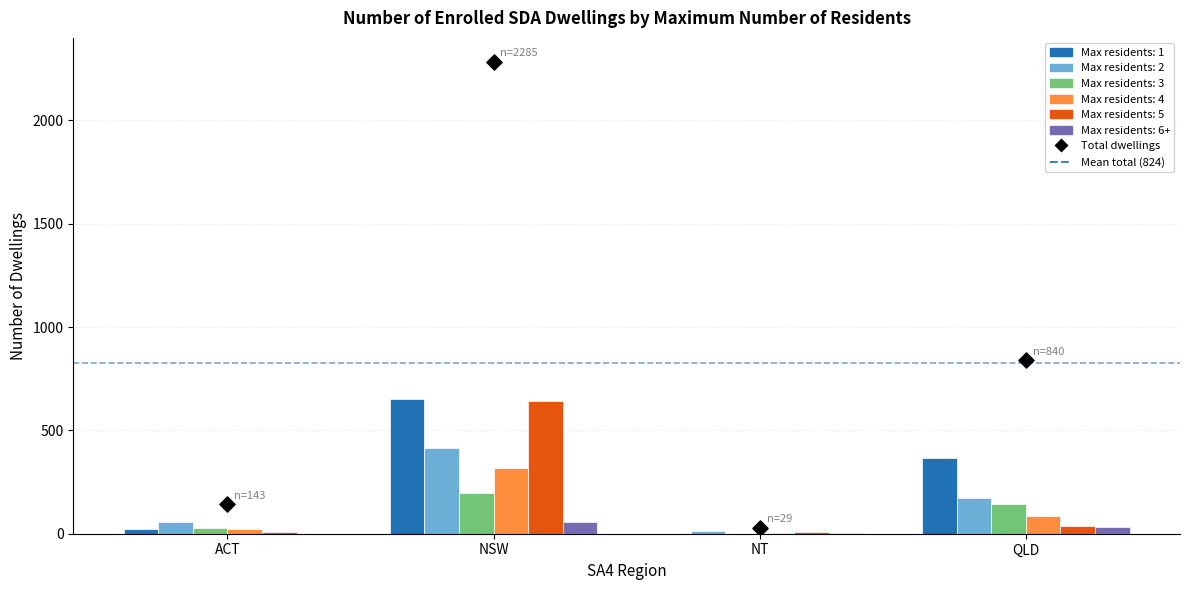

Which series contains the highest Y value?

1